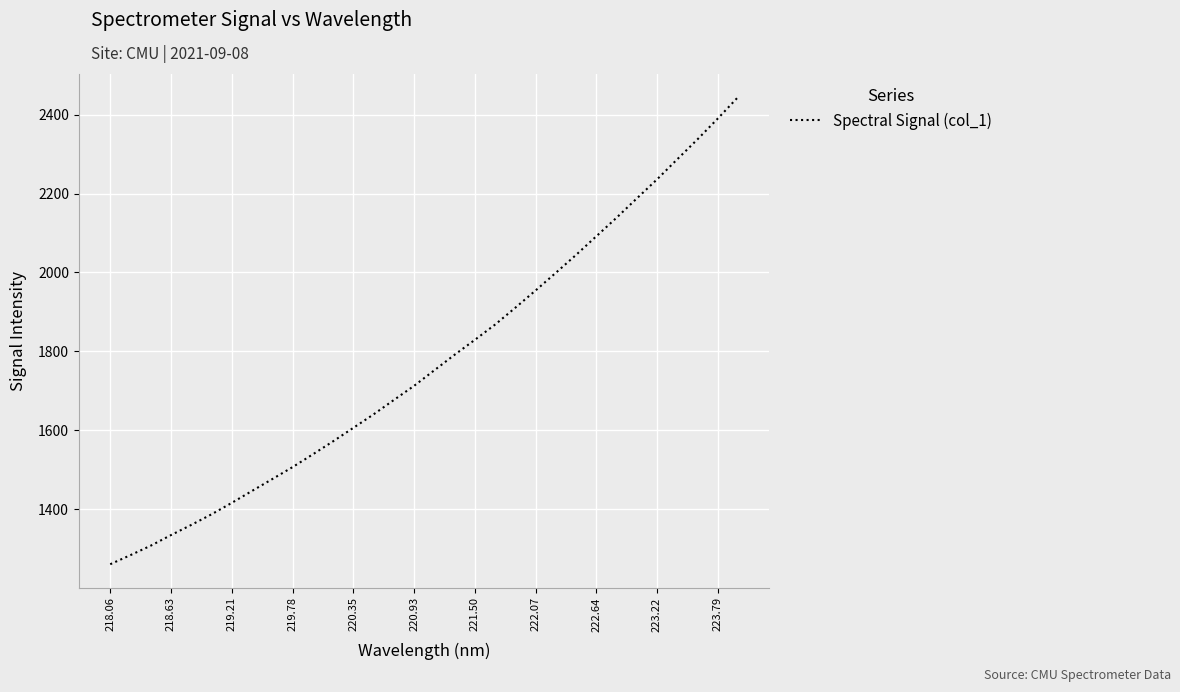

What is the difference between the maximum and minimum values?

1184.1